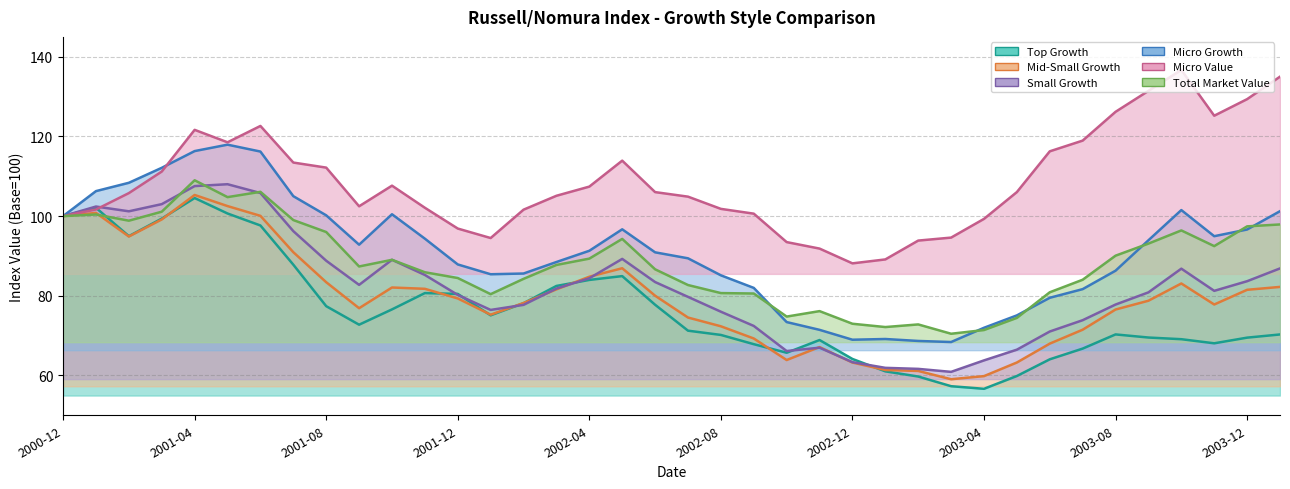

Which series has the widest spread of values?

Micro Growth